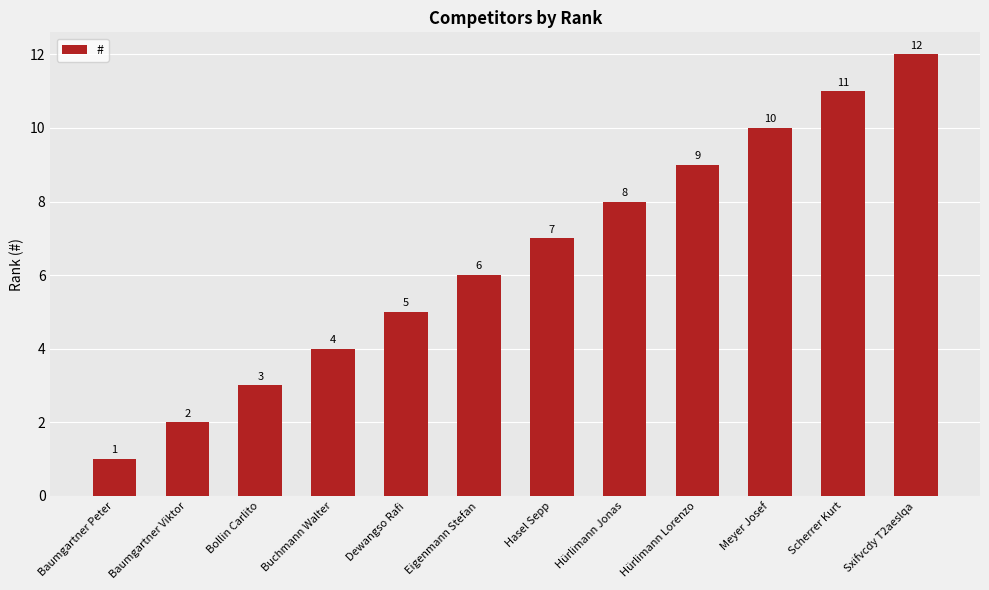

What value does the data have at Buchmann Walter, to the nearest 5?

5